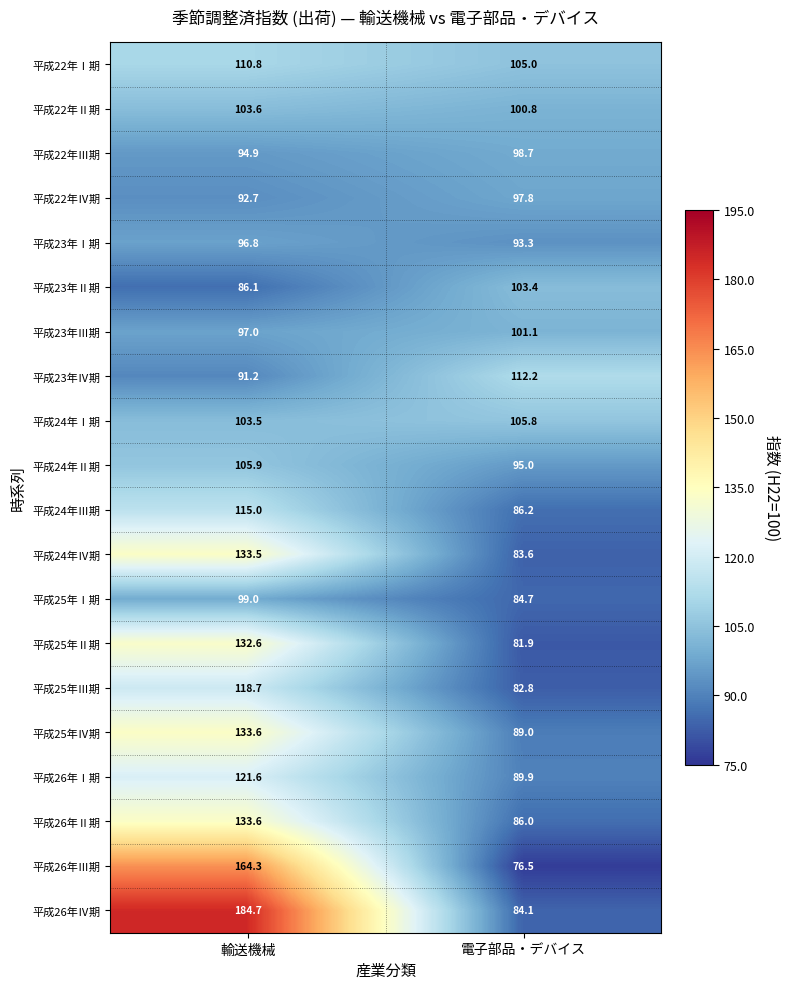

At which label is 平成24年Ⅰ期 closest to 104?

輸送機械